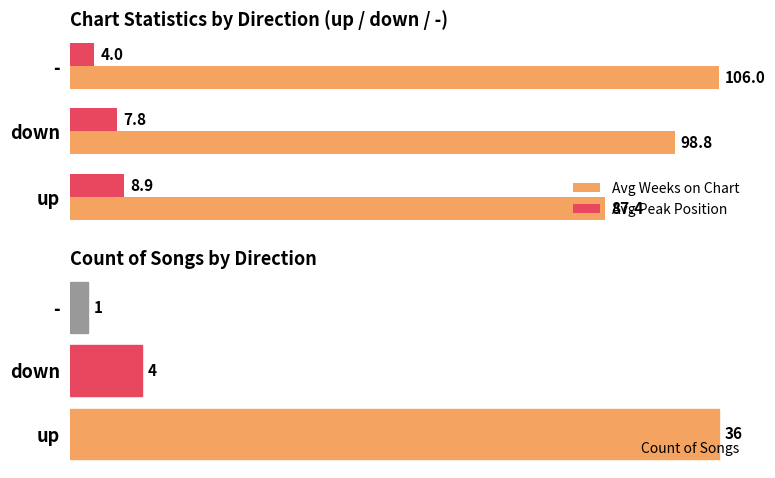

Where is Avg Peak Position nearest to the value 6?

down